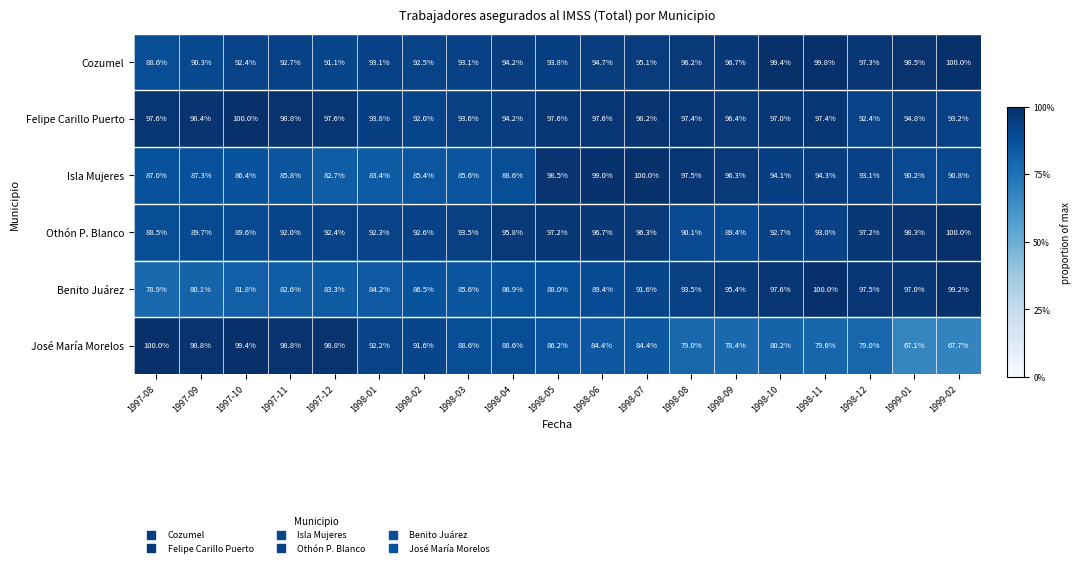

What is the total value across all series at 1998-08?

553.7